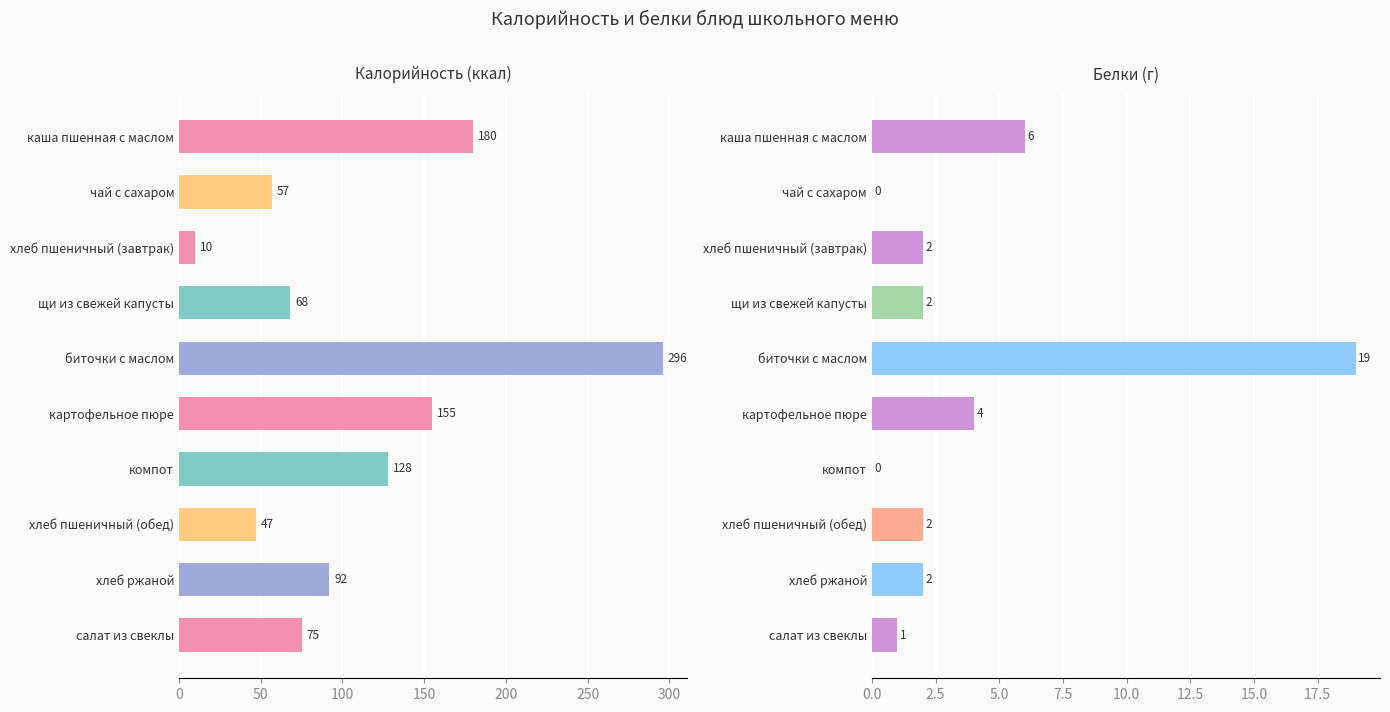

The Белки series shows 7 at компот. True or false?

False